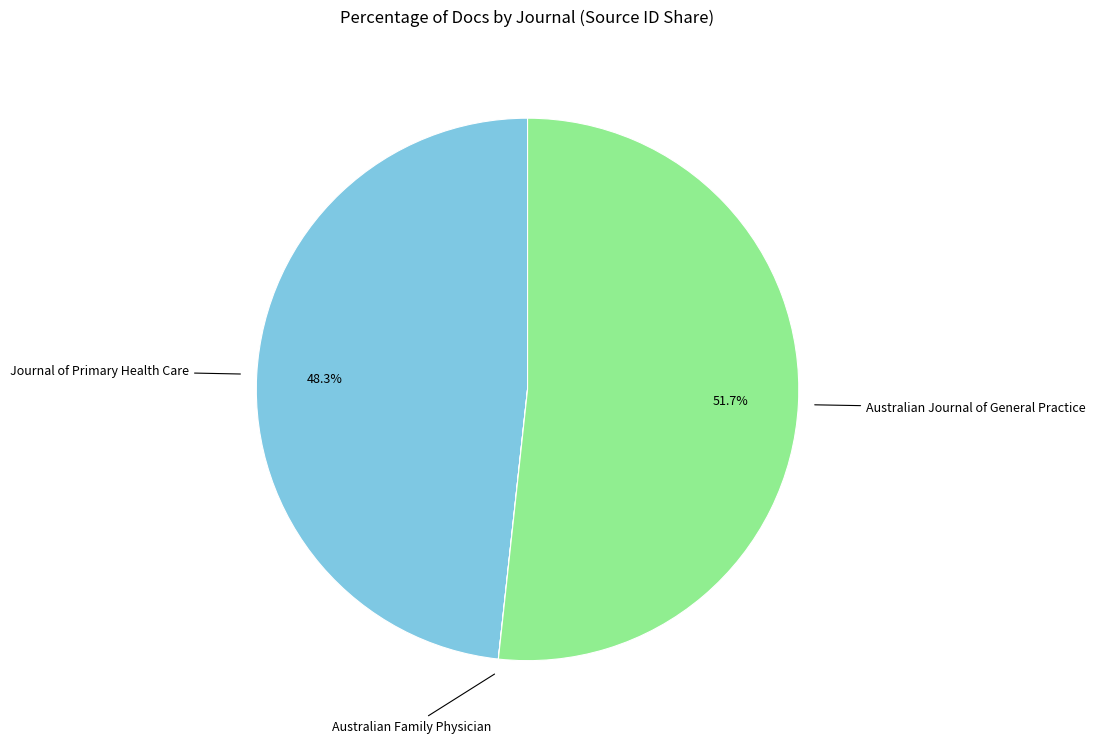

Which has a higher value, Australian Journal of General Practice or Journal of Primary Health Care?

Australian Journal of General Practice